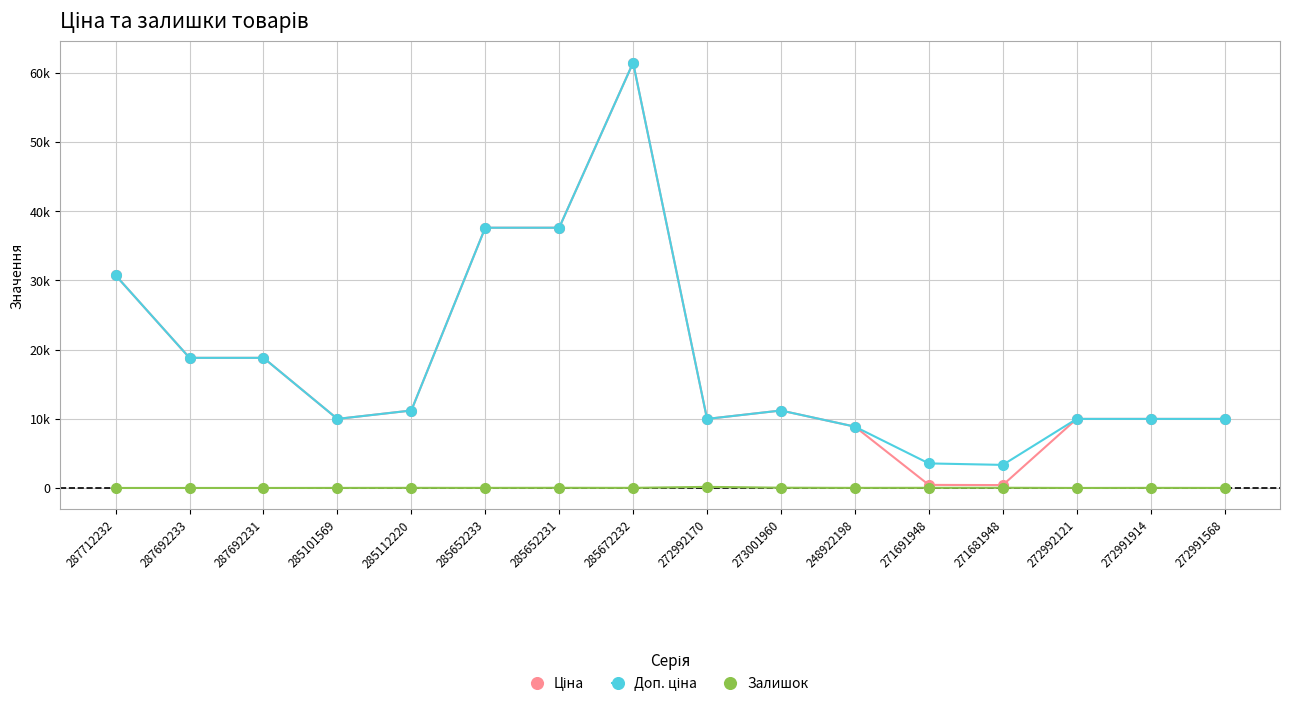

What is the value of the Доп. ціна point at the 12th from the left?

3545.0